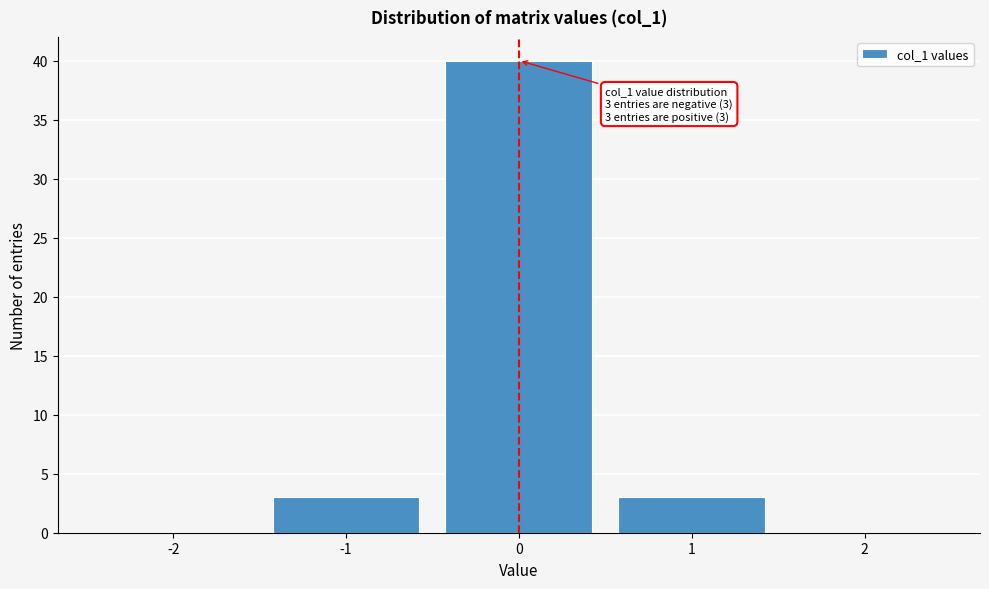

Reading left to right, what are all the values shown in this chart?

-2=0	-1=3	0=40	1=3	2=0